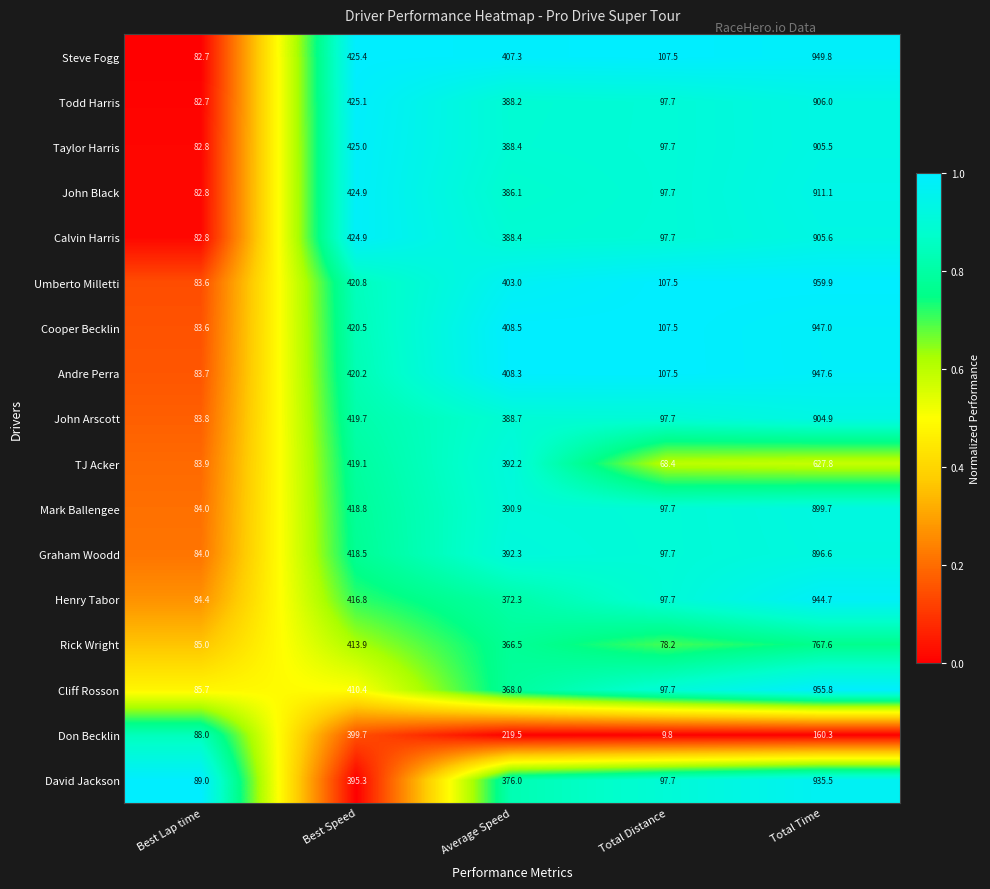

True or false: David Jackson has a value of 565.4 at Best Speed.

False